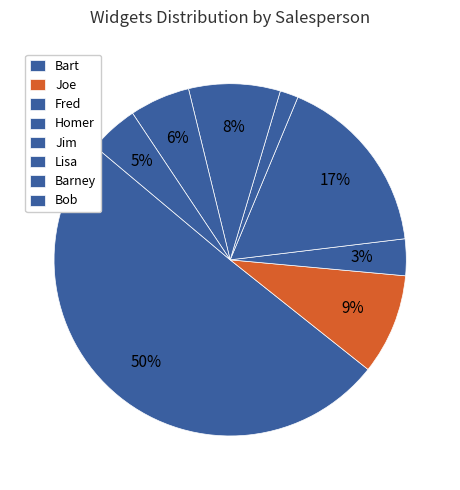

The Lisa slice represents 22% of the pie. True or false?

False